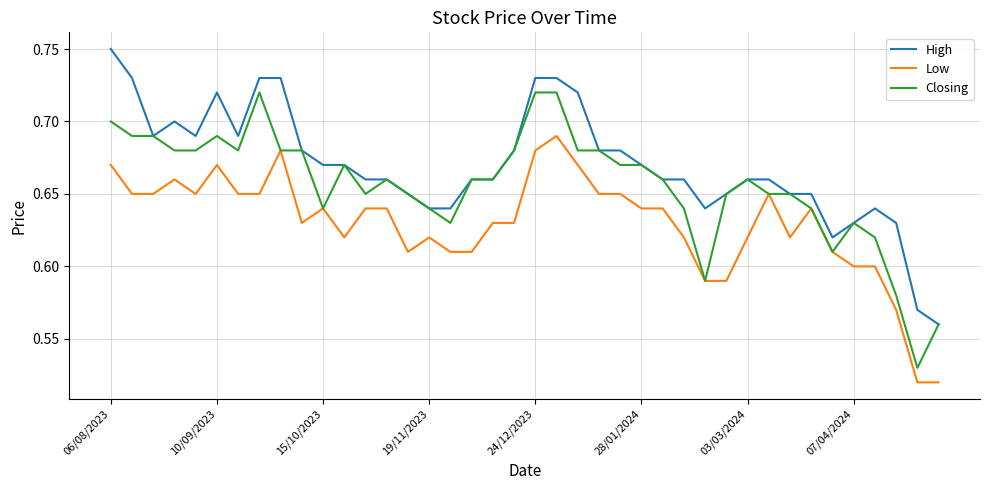

Rank the series by their maximum value, from highest to lowest.

High, Closing, Low